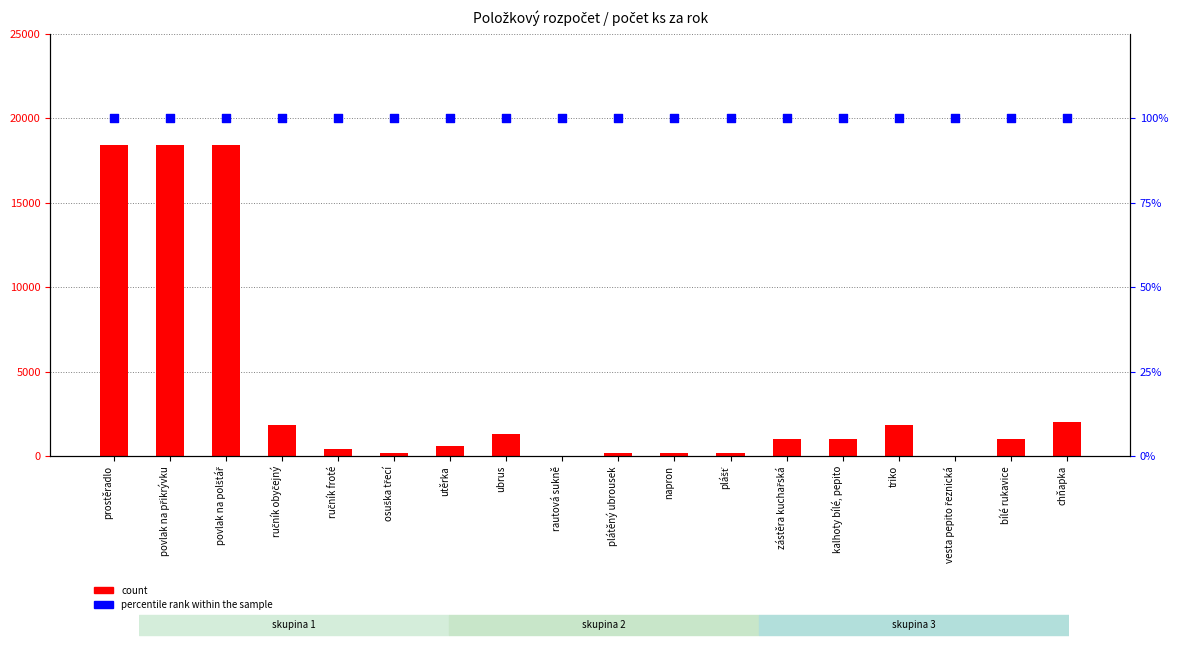

At how many categories does at least one series exceed 5681?

3